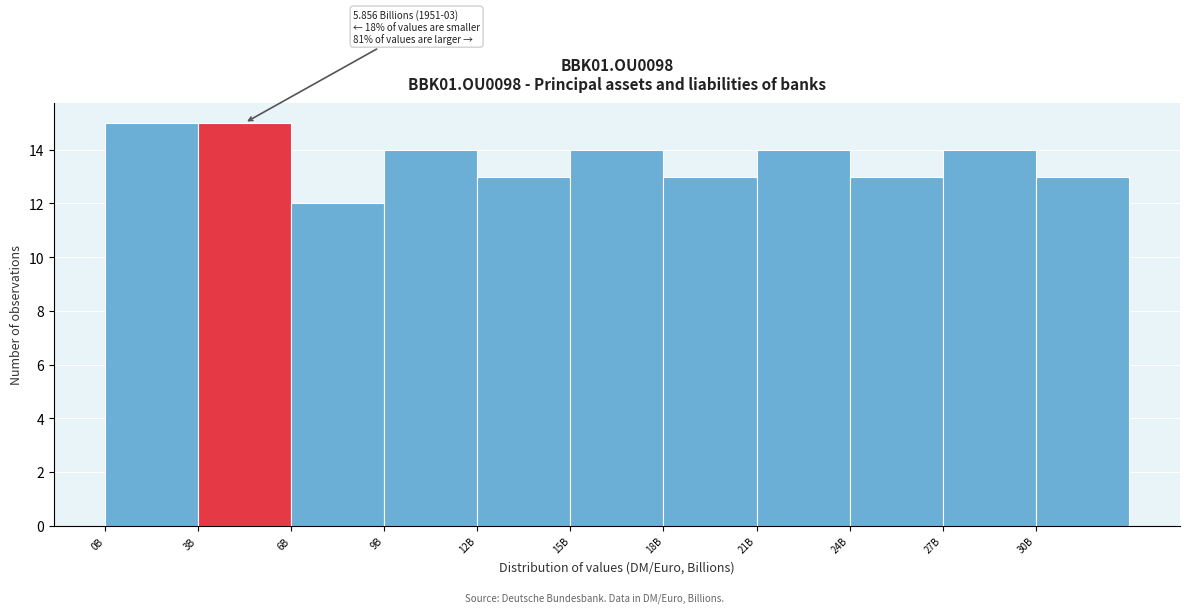

Reading left to right, extract all data points from this chart.

15	15	12	14	13	14	13	14	13	14	13